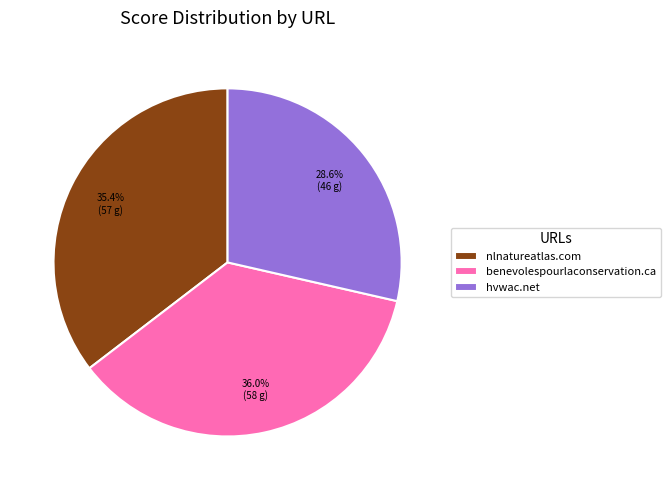

Which category has the smallest portion of the pie?

hvwac.net